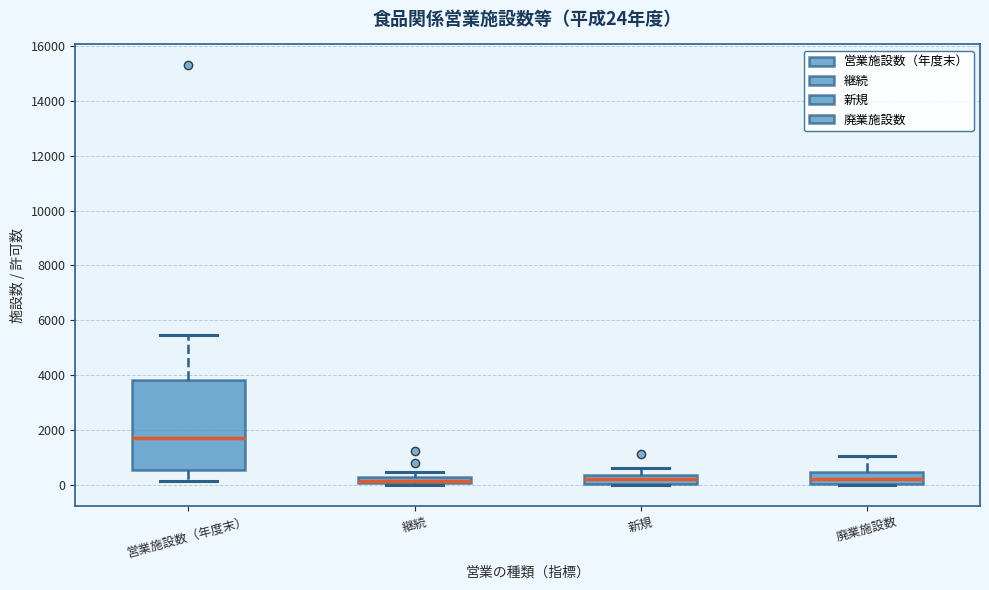

Comparing the boxes themselves (not the whiskers), which one is the tallest?

営業施設数（年度末）